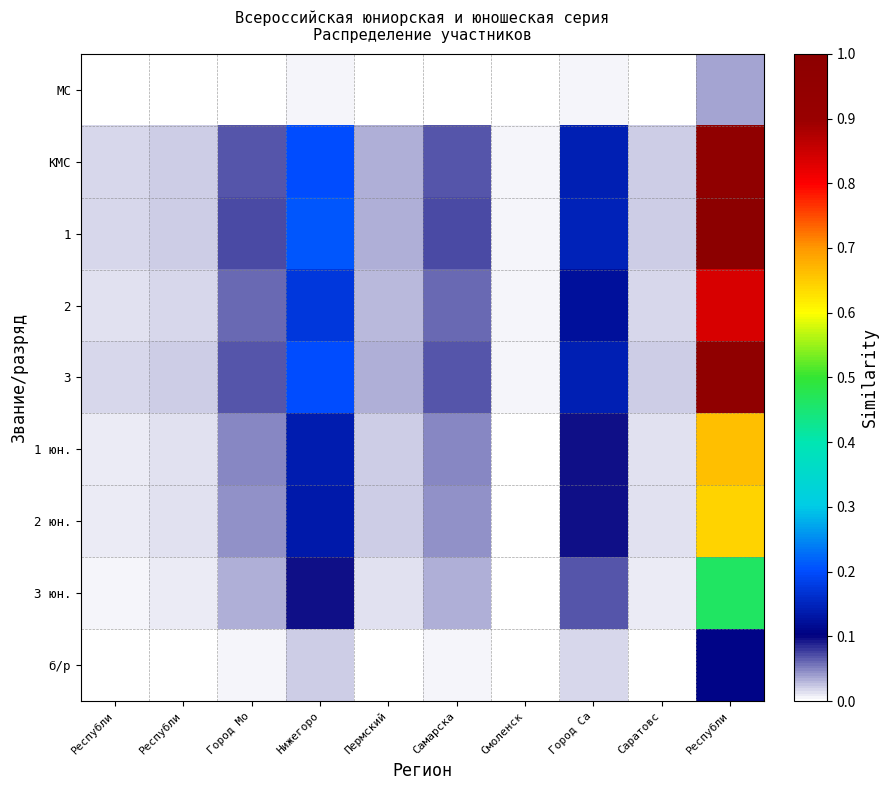

At how many categories does at least one series exceed 0?

10